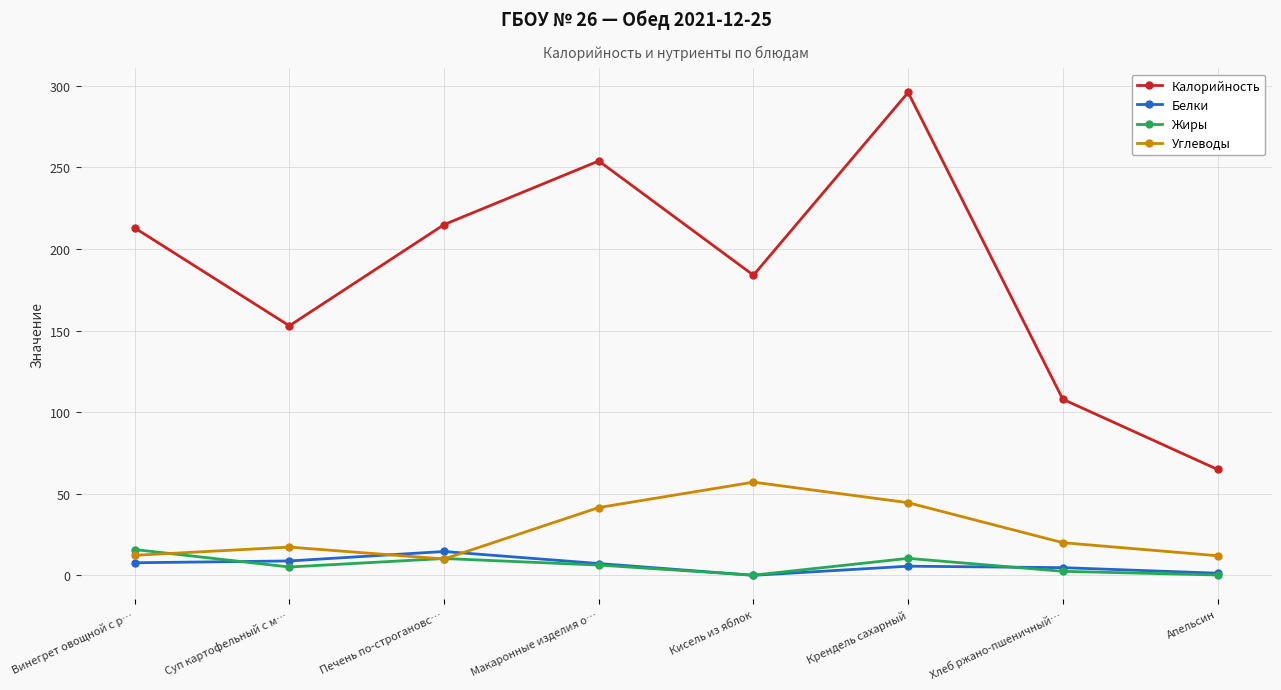

Where is Калорийность nearest to the value 180?

Кисель из яблок